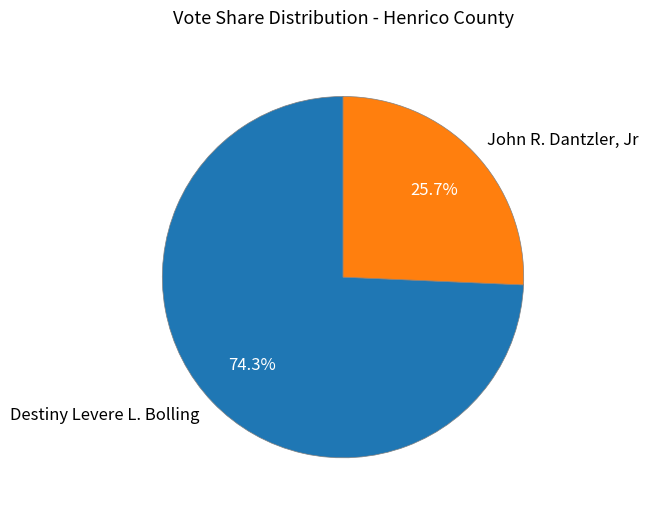

Rank the categories by value from lowest to highest.

John R. Dantzler, Jr, Destiny Levere L. Bolling